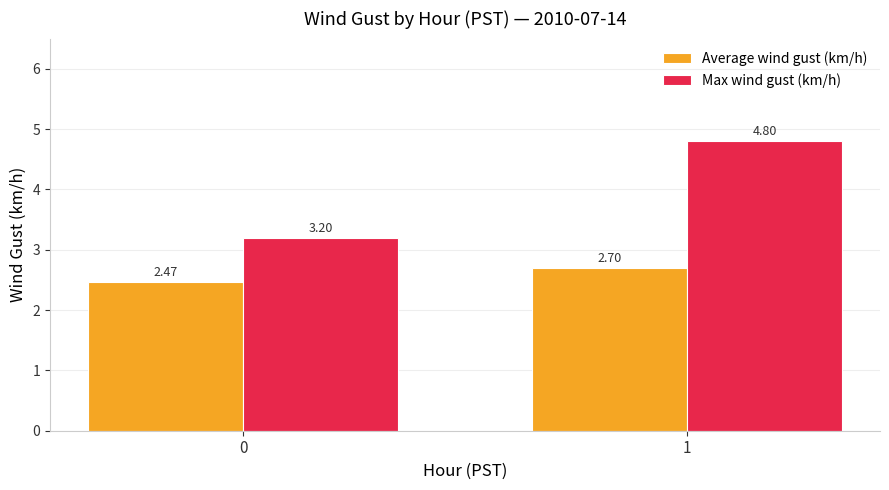

How many data points in Max wind gust (km/h) are less than 4?

1